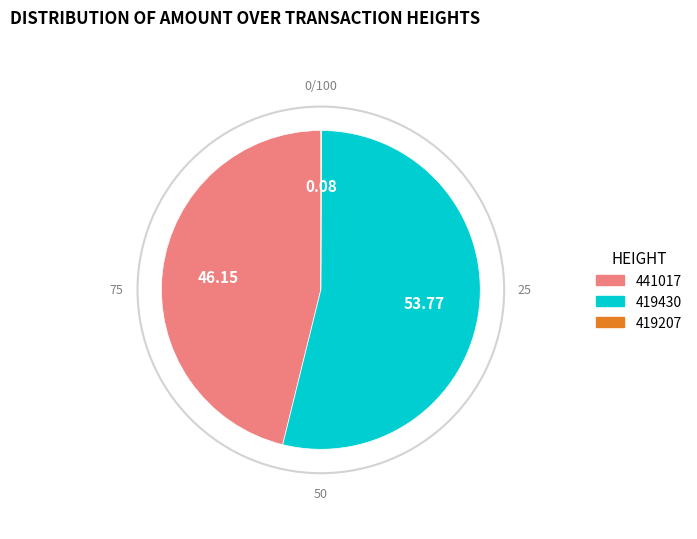

Is there a majority slice in this chart?

Yes